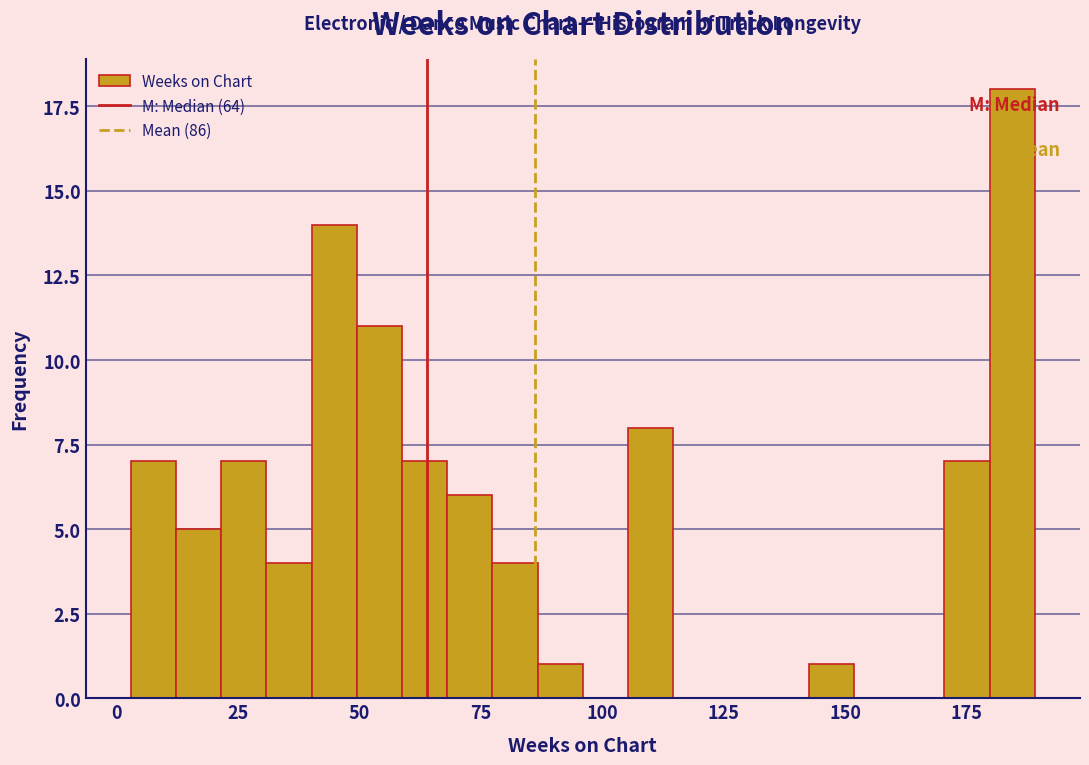

Around what value on the x-axis is the tallest bar? Give the approximate position of its centre, as read against the axis.

185